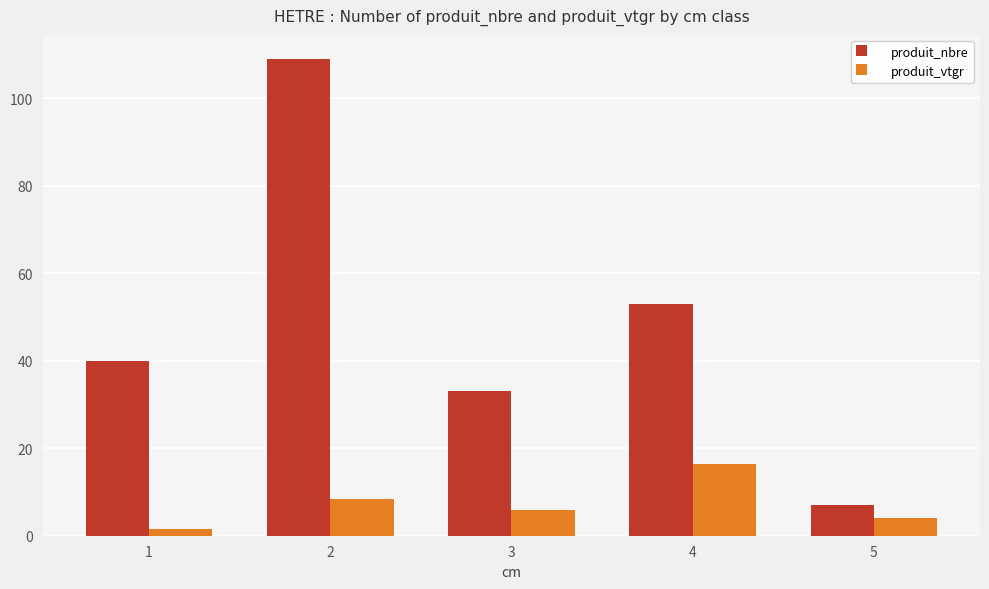

True or false: produit_vtgr has a value of 1.5 at 1.

True